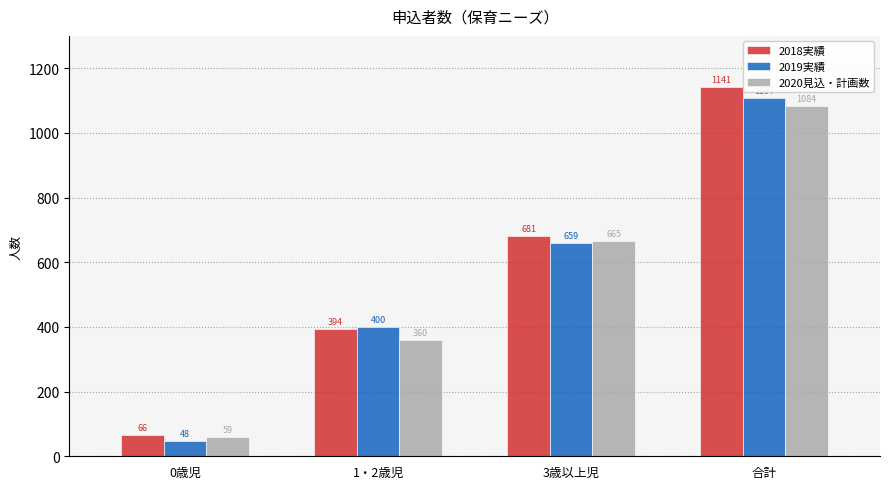

Is it true that 2018実績 equals 331 at 3歳以上児?

False